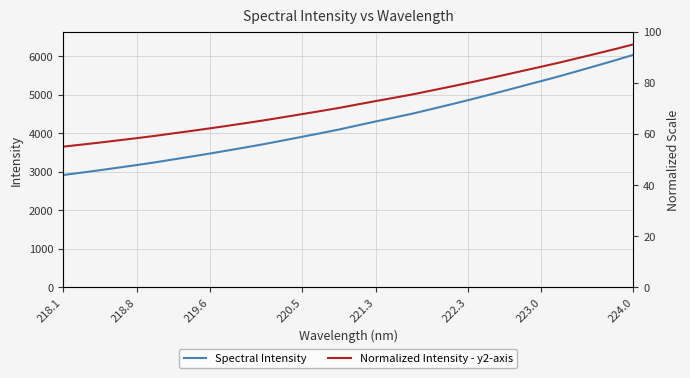

Is it true that Spectral Intensity equals 1069.6 at 218.8?

False